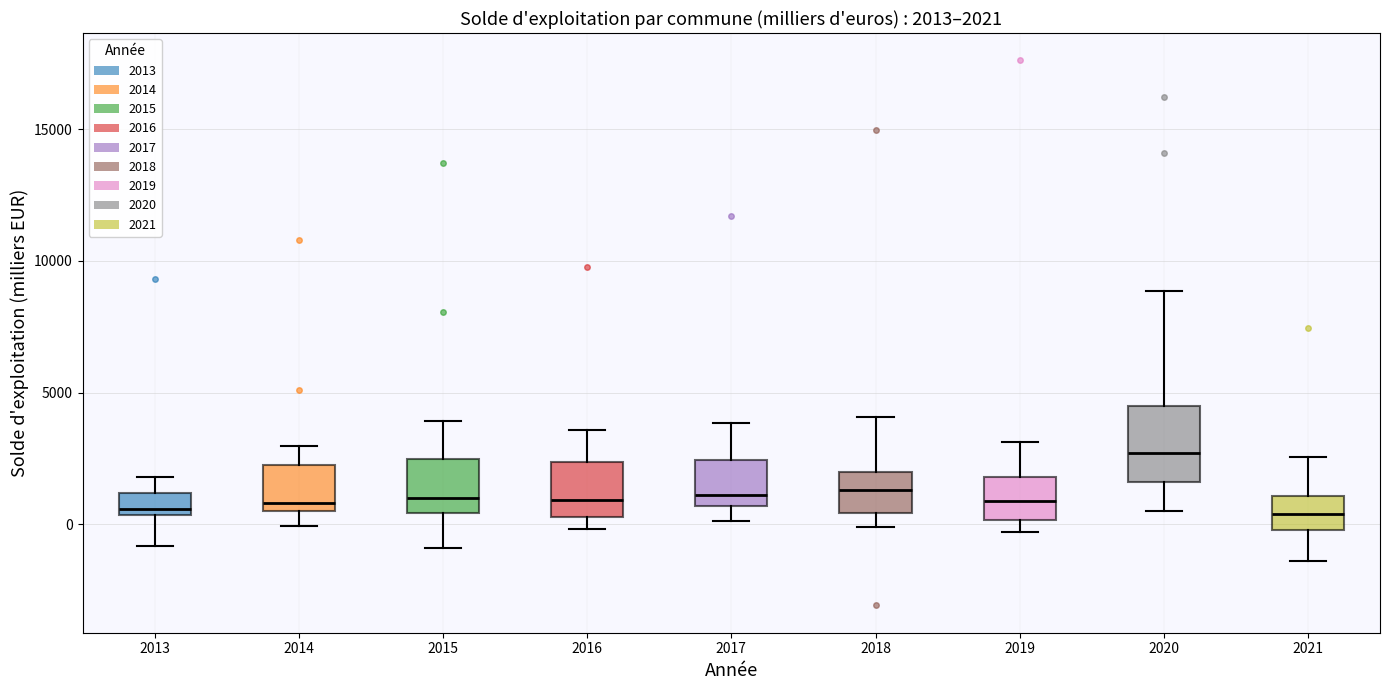

Comparing the boxes themselves (not the whiskers), which one is the tallest?

2020